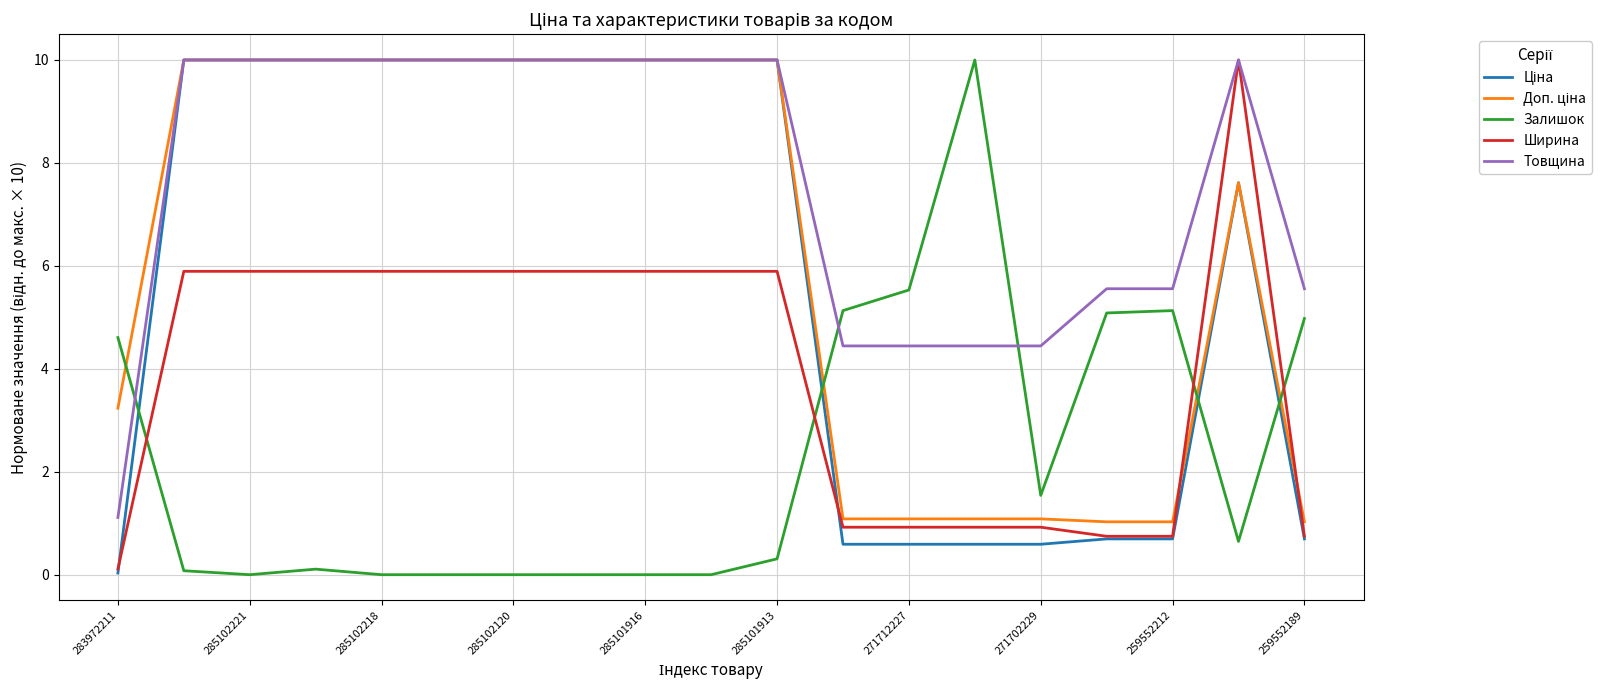

After their last crossing, which series has the higher values: Залишок or Товщина?

Товщина